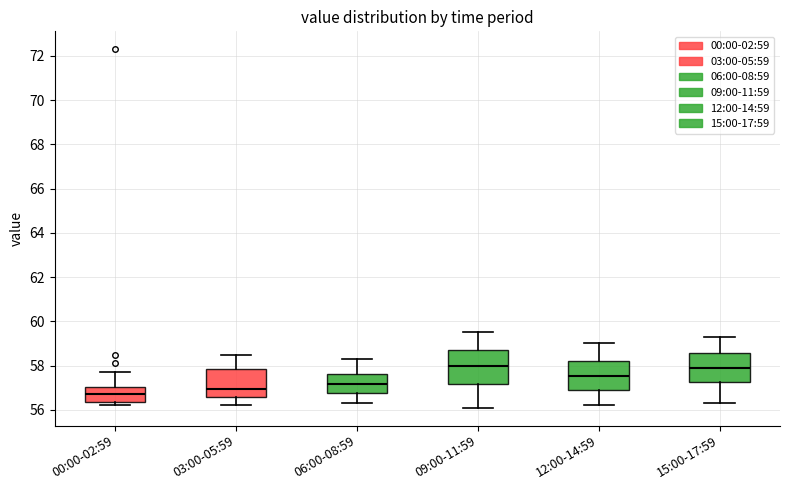

Reading left to right, transcribe this box plot: for each box, give where its median line is, the range the box spans, and where its two whiskers end, as read against the y-axis. The values are not printed on the chart, so give them approximately, as read against the axis.

00:00-02:59: median 56.8, box 56.4 to 57.0, whiskers 56.2 to 57.8
03:00-05:59: median 57.0, box 56.6 to 57.8, whiskers 56.2 to 58.6
06:00-08:59: median 57.2, box 56.8 to 57.6, whiskers 56.4 to 58.4
09:00-11:59: median 58.0, box 57.2 to 58.8, whiskers 56.2 to 59.6
12:00-14:59: median 57.6, box 56.8 to 58.2, whiskers 56.2 to 59.0
15:00-17:59: median 58.0, box 57.2 to 58.6, whiskers 56.4 to 59.4